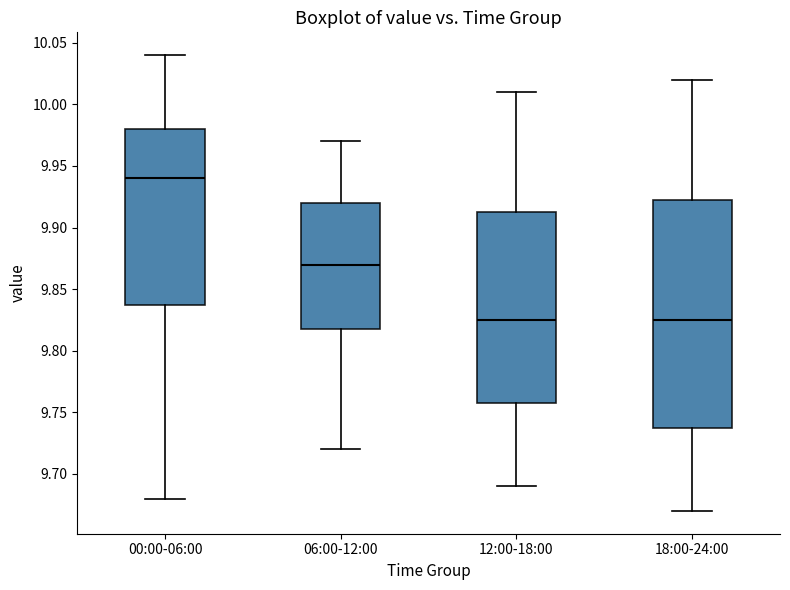

Which box's median line is the highest?

00:00-06:00